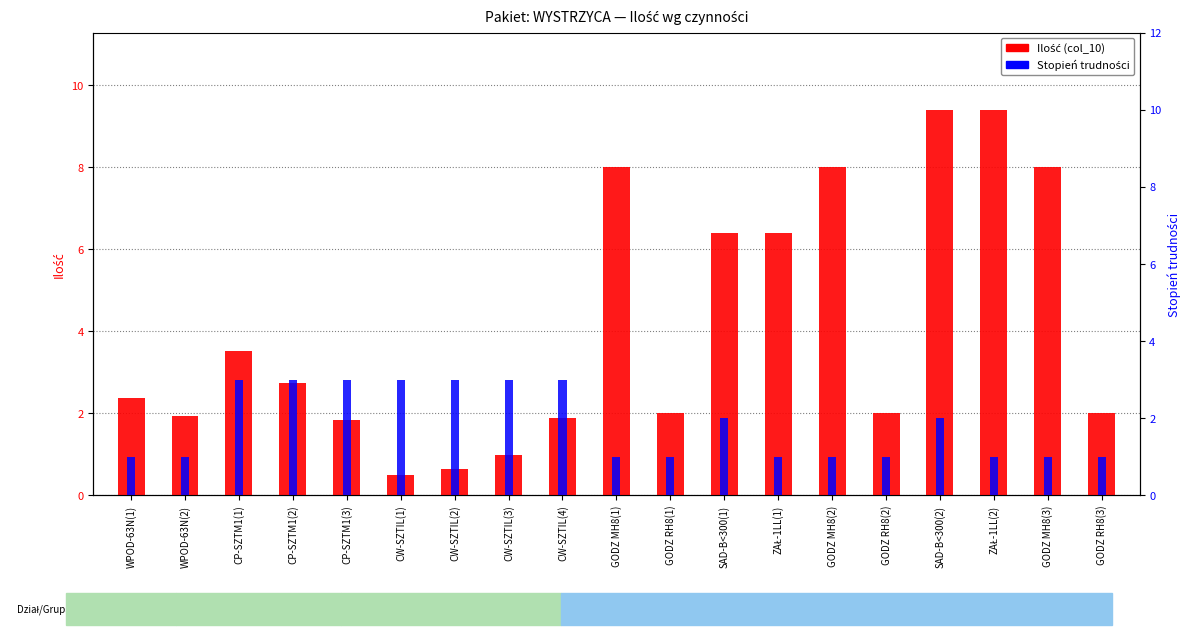

Reading left to right, list all the values displayed in this chart.

Ilość (col_10): WPOD-63N(1)=2.4	WPOD-63N(2)=1.9	CP-SZTM1(1)=3.5	CP-SZTM1(2)=2.8	CP-SZTM1(3)=1.8	CW-SZTIL(1)=0.5	CW-SZTIL(2)=0.7	CW-SZTIL(3)=1.0	CW-SZTIL(4)=1.9	GODZ MH8(1)=8.0	GODZ RH8(1)=2.0	SAD-B<300(1)=6.4	ZAŁ-1LL(1)=6.4	GODZ MH8(2)=8.0	GODZ RH8(2)=2.0	SAD-B<300(2)=9.4	ZAŁ-1LL(2)=9.4	GODZ MH8(3)=8.0	GODZ RH8(3)=2.0
Stopień trudności: WPOD-63N(1)=1.0	WPOD-63N(2)=1.0	CP-SZTM1(1)=3.0	CP-SZTM1(2)=3.0	CP-SZTM1(3)=3.0	CW-SZTIL(1)=3.0	CW-SZTIL(2)=3.0	CW-SZTIL(3)=3.0	CW-SZTIL(4)=3.0	GODZ MH8(1)=1.0	GODZ RH8(1)=1.0	SAD-B<300(1)=2.0	ZAŁ-1LL(1)=1.0	GODZ MH8(2)=1.0	GODZ RH8(2)=1.0	SAD-B<300(2)=2.0	ZAŁ-1LL(2)=1.0	GODZ MH8(3)=1.0	GODZ RH8(3)=1.0